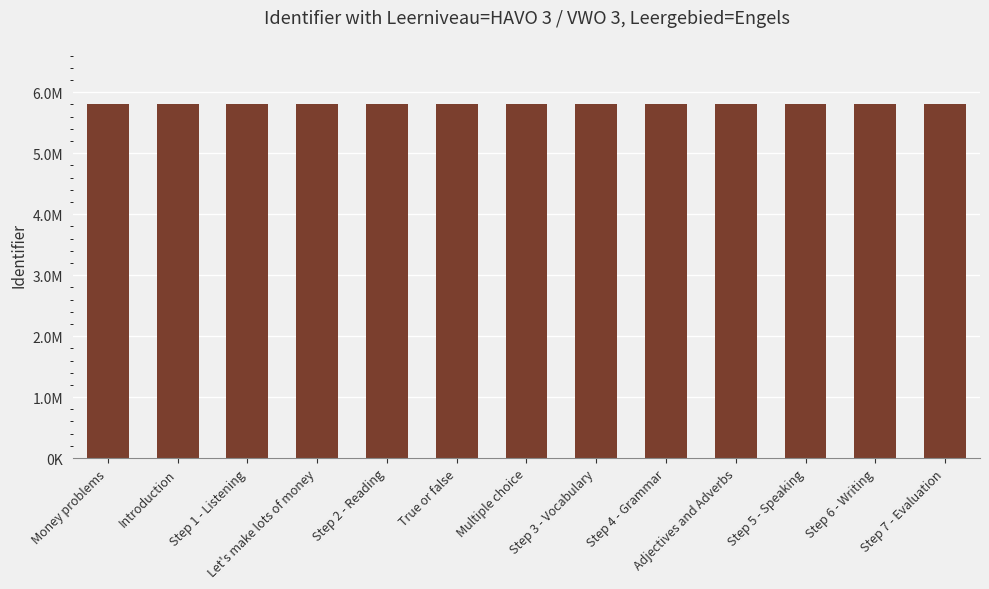

Does the chart contain any negative values?

No